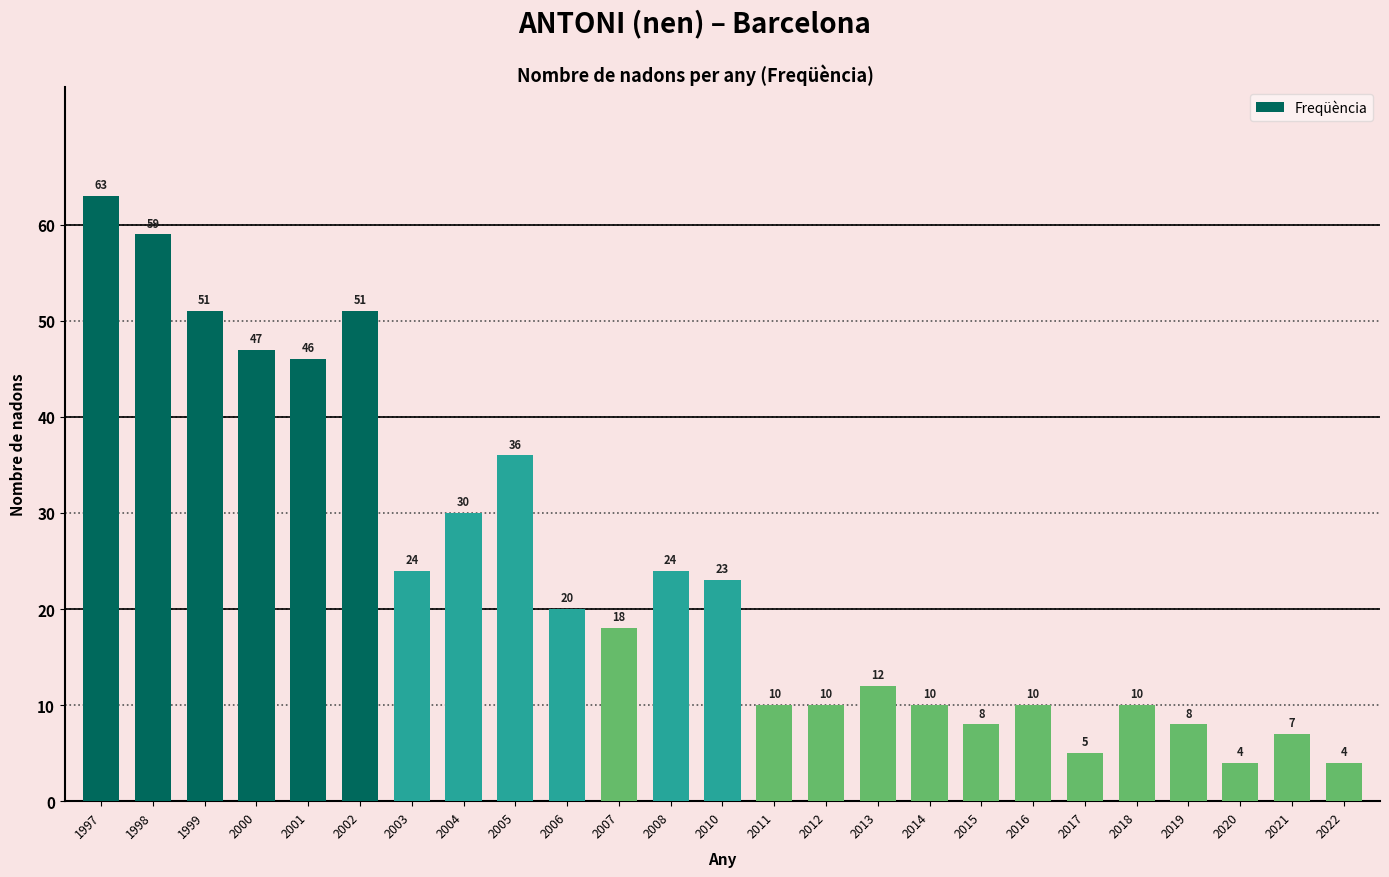

How many categories are shown in the chart?

25